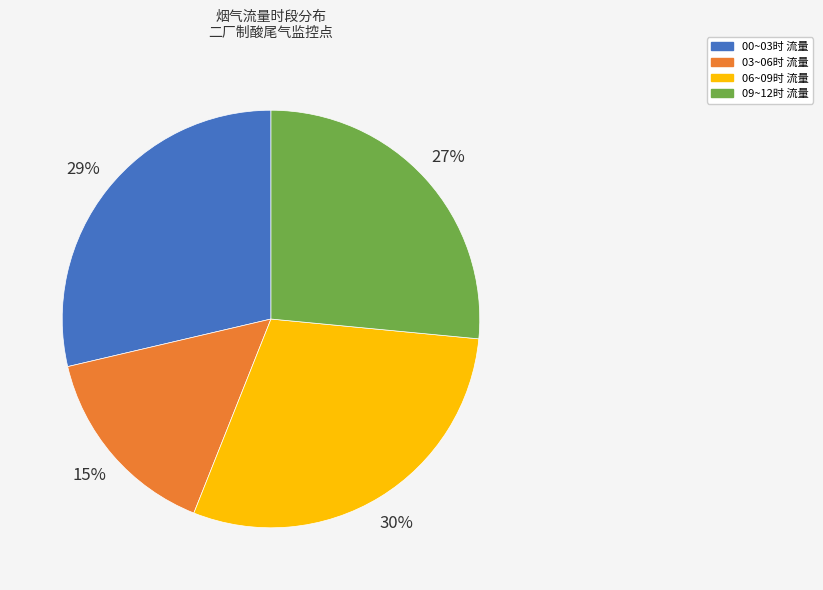

To the nearest percent, what is the average slice percentage?

25%